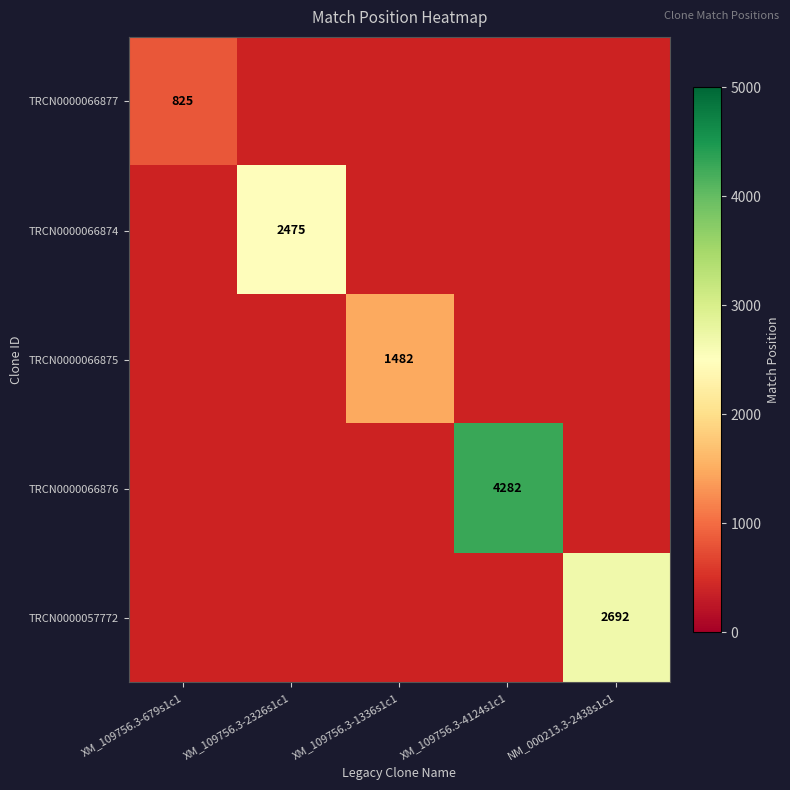

At how many categories does at least one series exceed 3864?

1